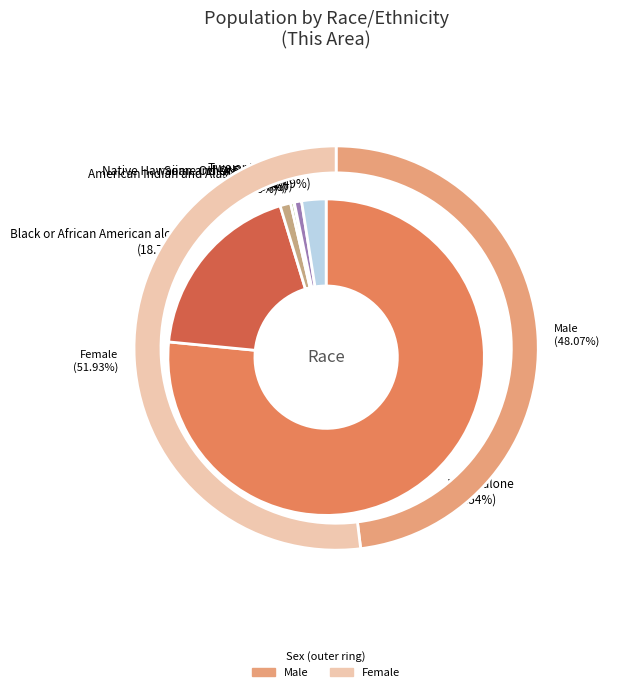

Which slice represents more than half of the pie?

White alone